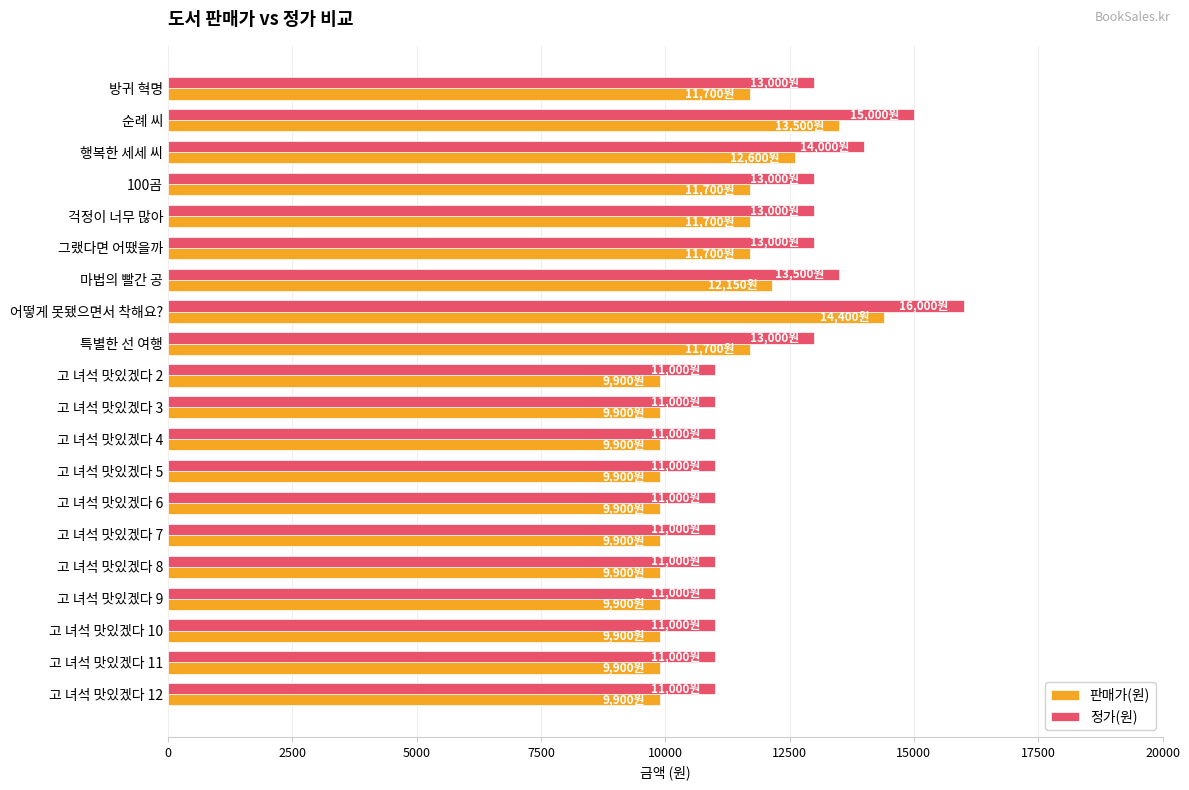

What is the highest value of the 정가(원) series?

16000